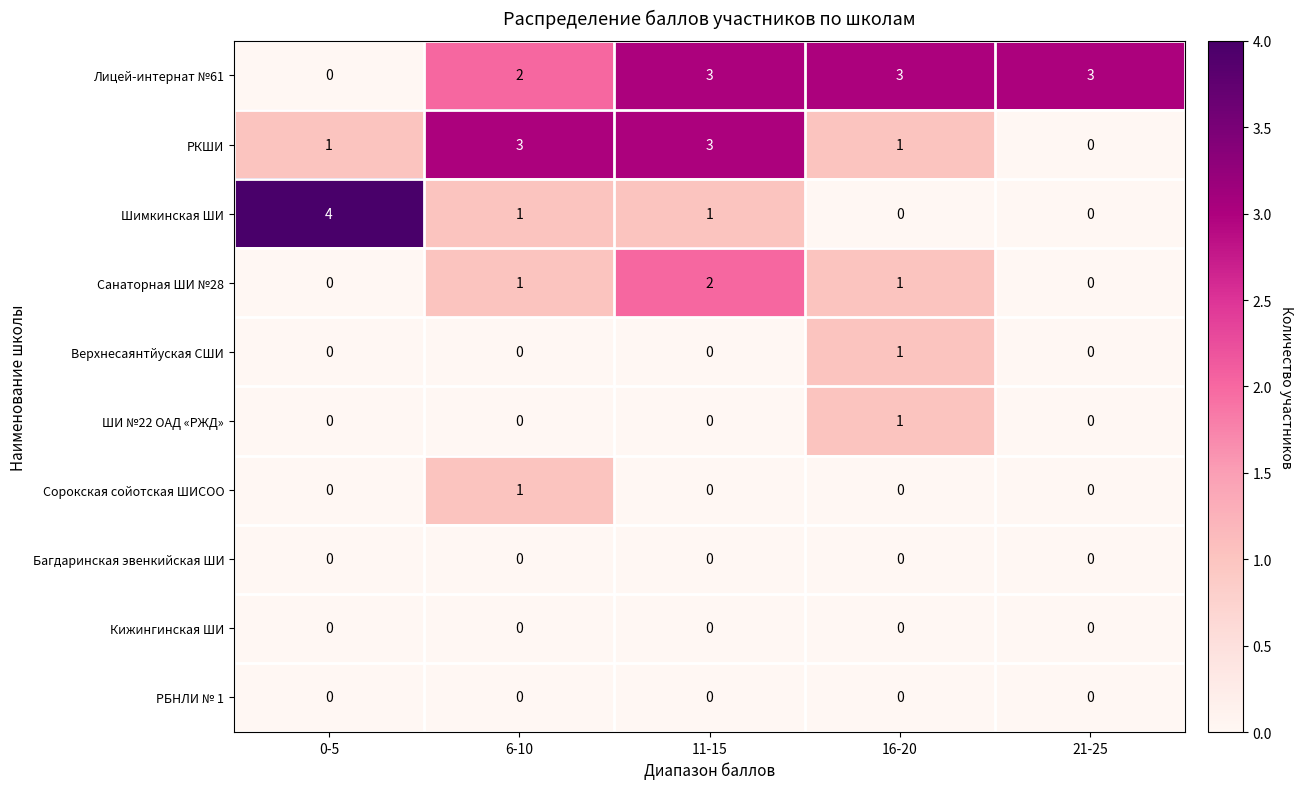

Which series has the largest total across all categories?

Лицей-интернат №61